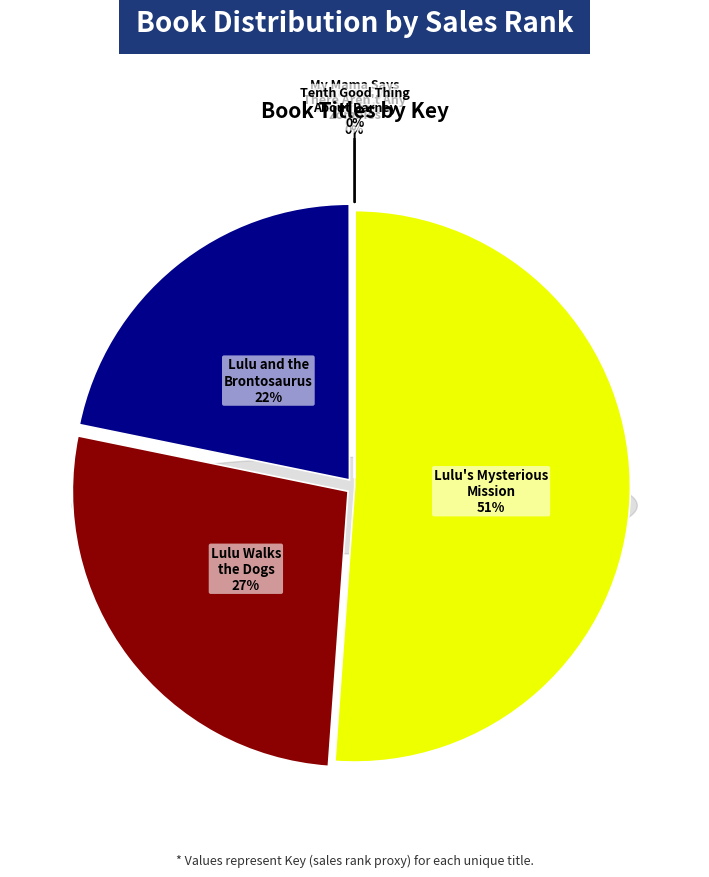

Is it true that Alexander, que era rico el domingo pasado is 0% of the pie?

True